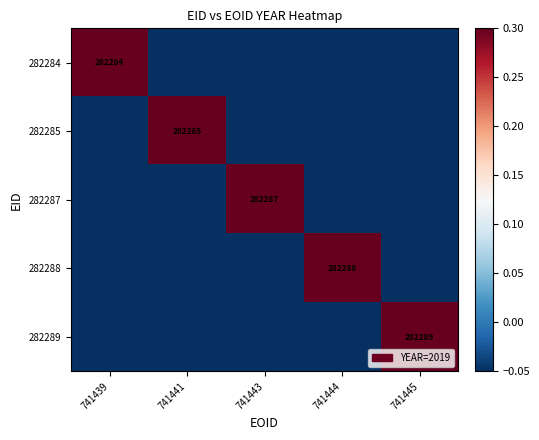

Which series has the largest range (max minus min)?

282284